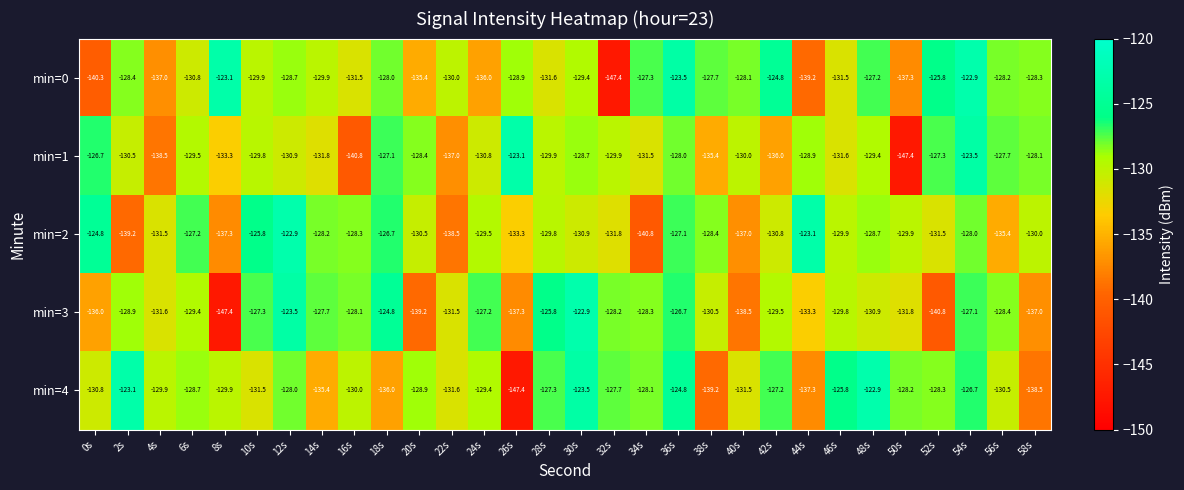

What is the average value of the min=4 series?

-130.3